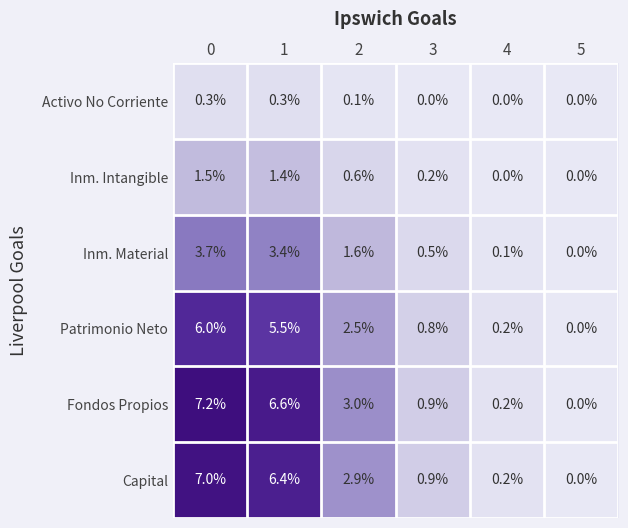

What is the highest value of the Capital series?

7.0